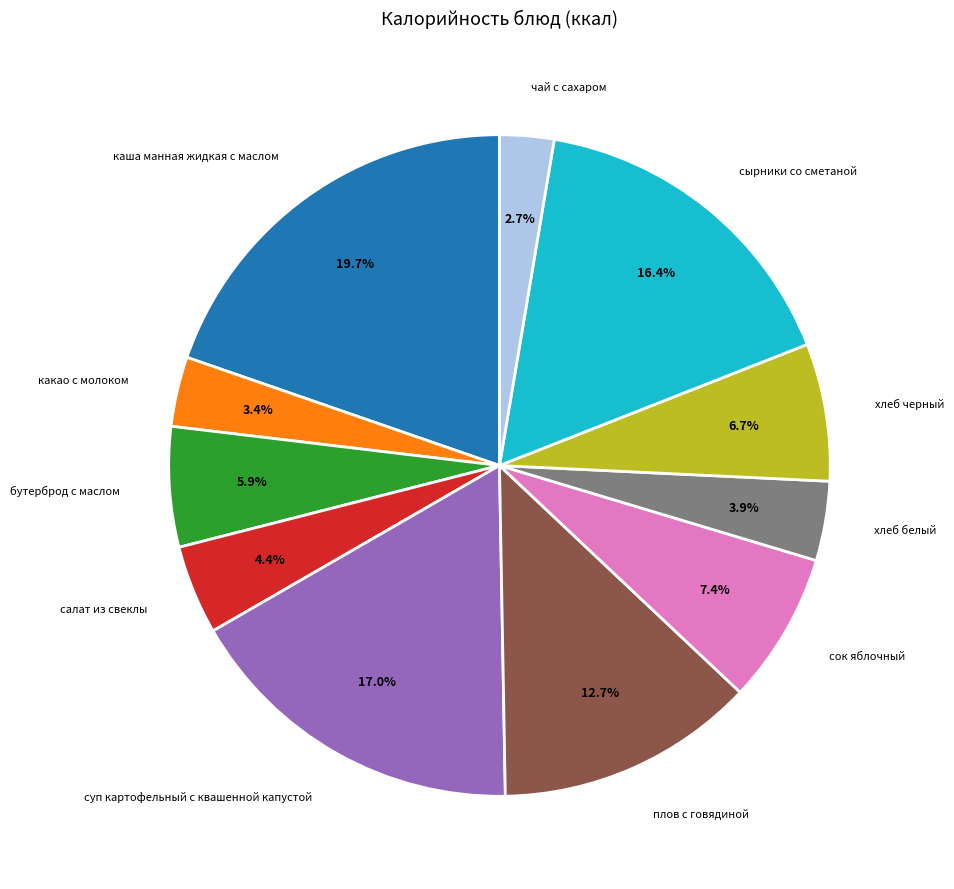

Is there any slice that represents more than half of the pie?

No